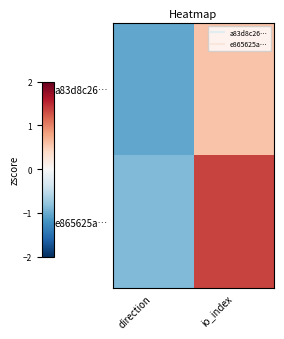

Which series changed the most between direction and io_index?

e865625a…